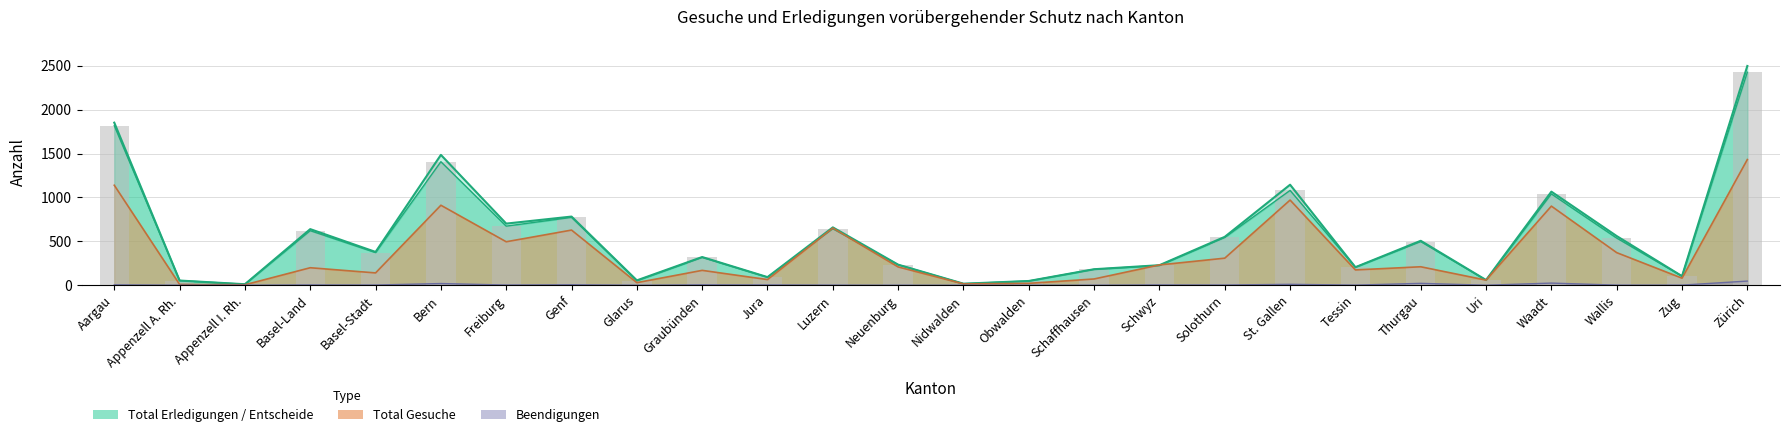

Read the Entscheide value at Basel-Land, to the nearest 100.

600